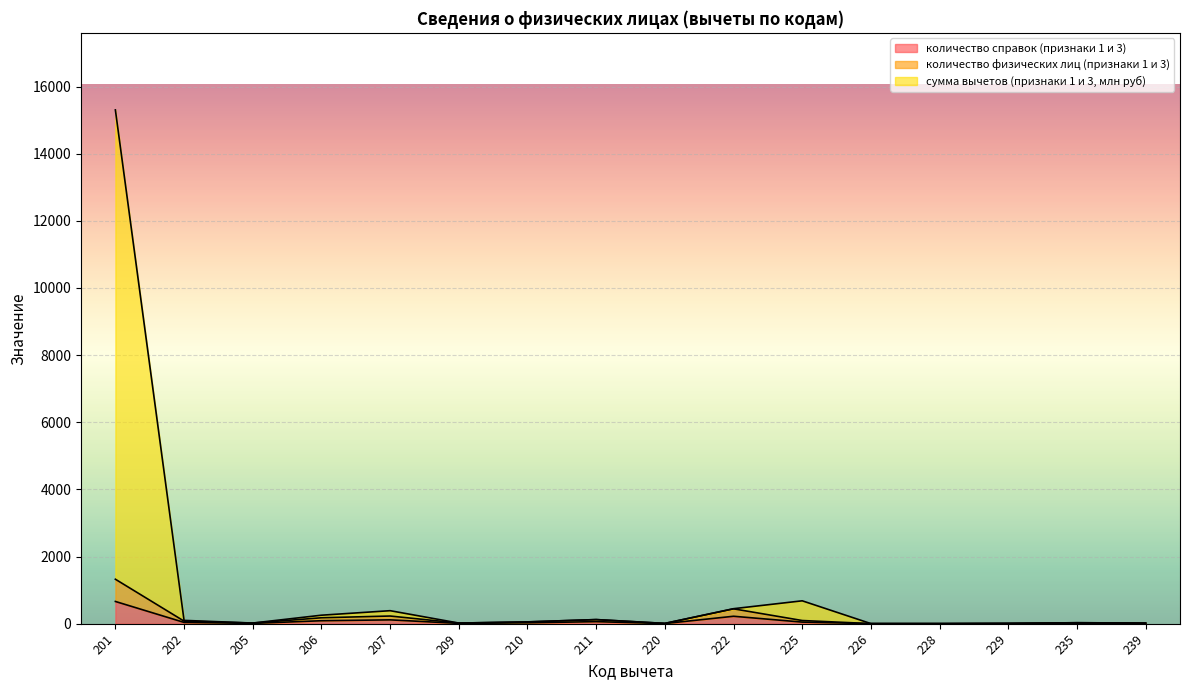

At which category does количество справок (признаки 1 и 3) reach its first local peak?

207